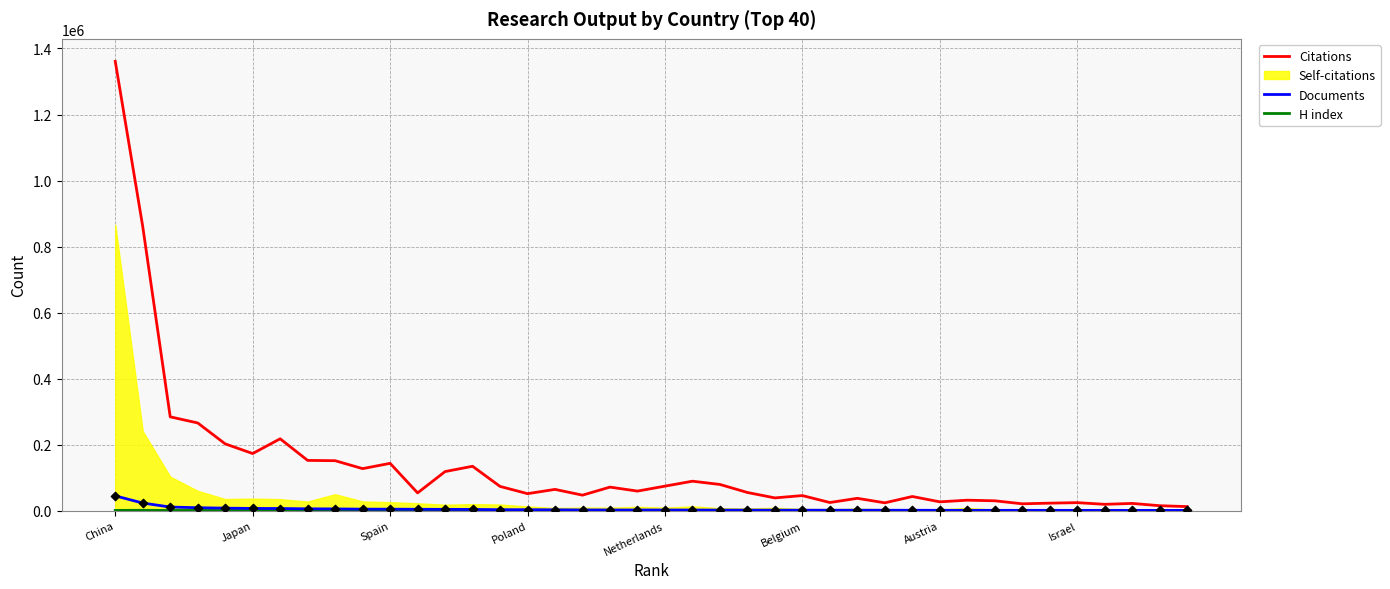

Which series has the largest total across all categories?

Citations